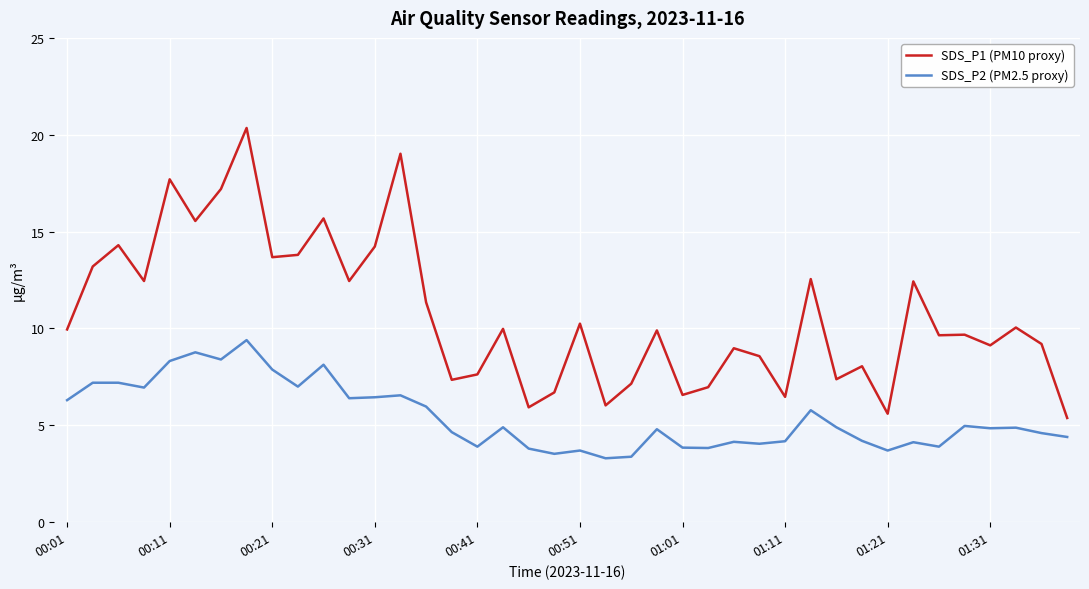

Which series has the largest range (max minus min)?

SDS_P1 (PM10 proxy)